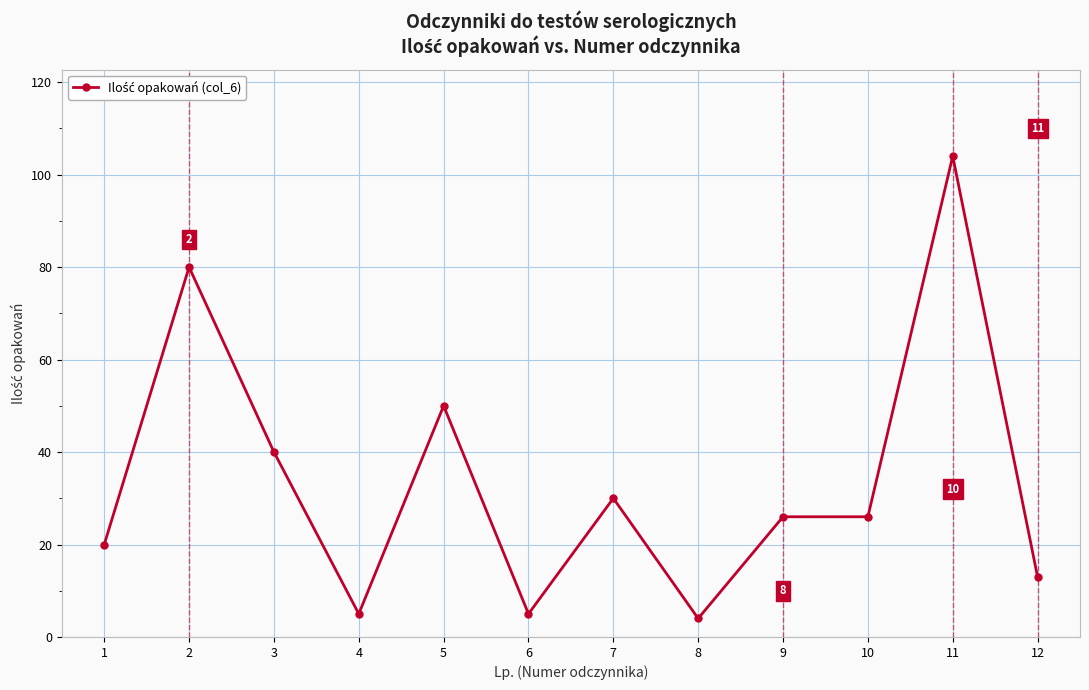

The value at 11 is 33. True or false?

False